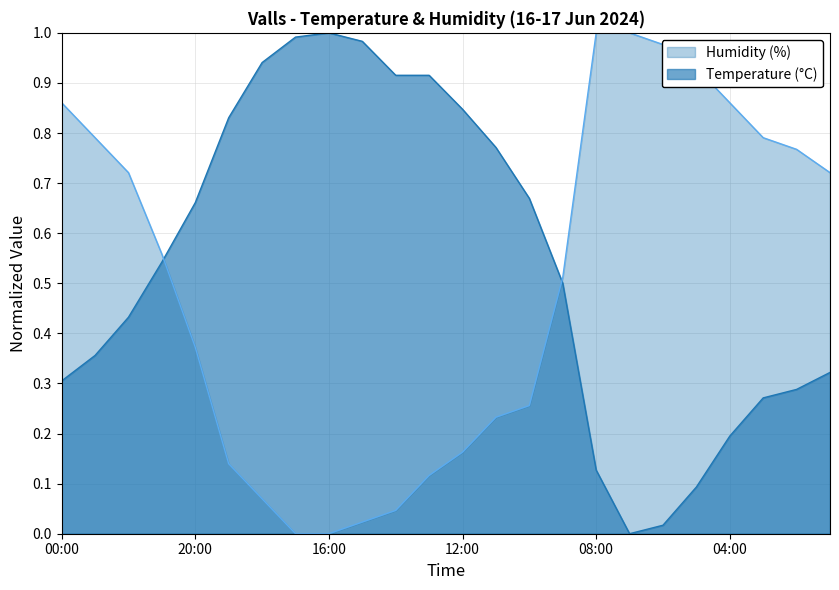

At which category is the sum across all series the highest?

00:00